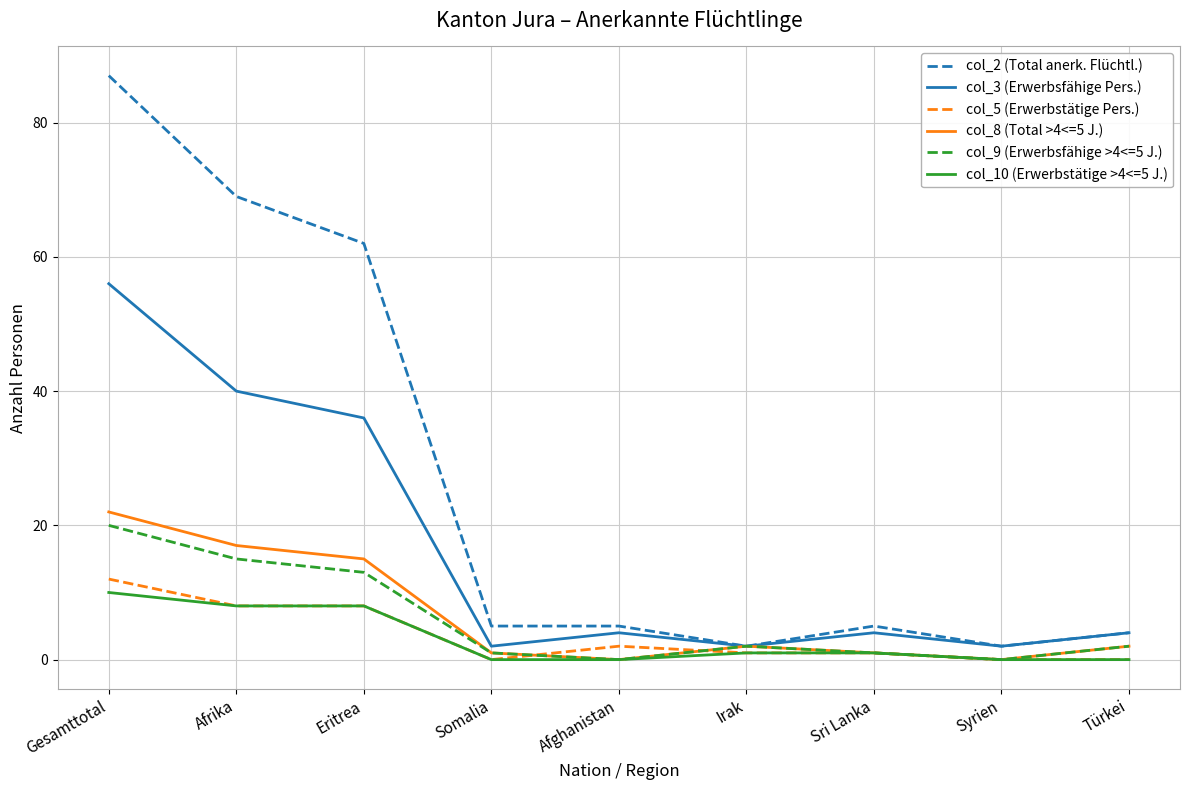

The value of col_2 (Total anerk. Flüchtl.) at Afrika is 37. True or false?

False